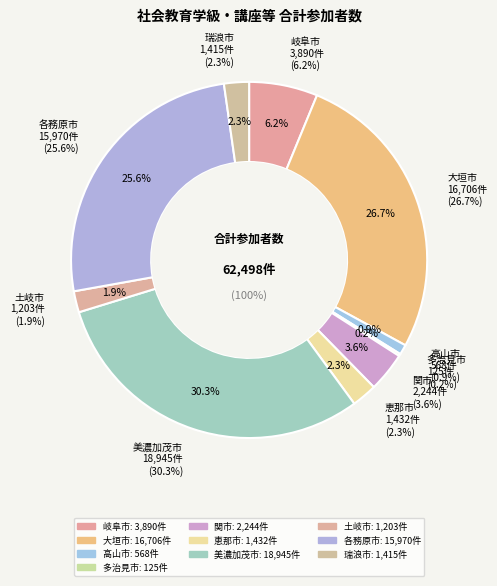

To the nearest percent, what portion does 美濃加茂市 represent?

30%